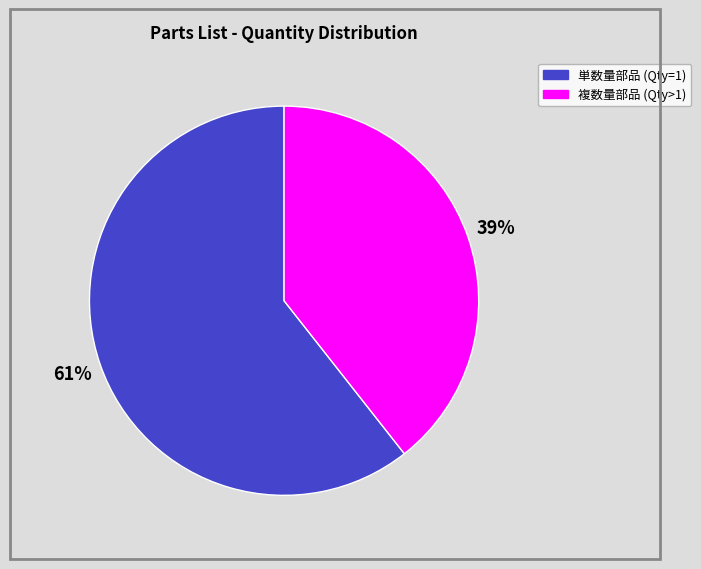

To the nearest percent, what is the average slice percentage?

50%